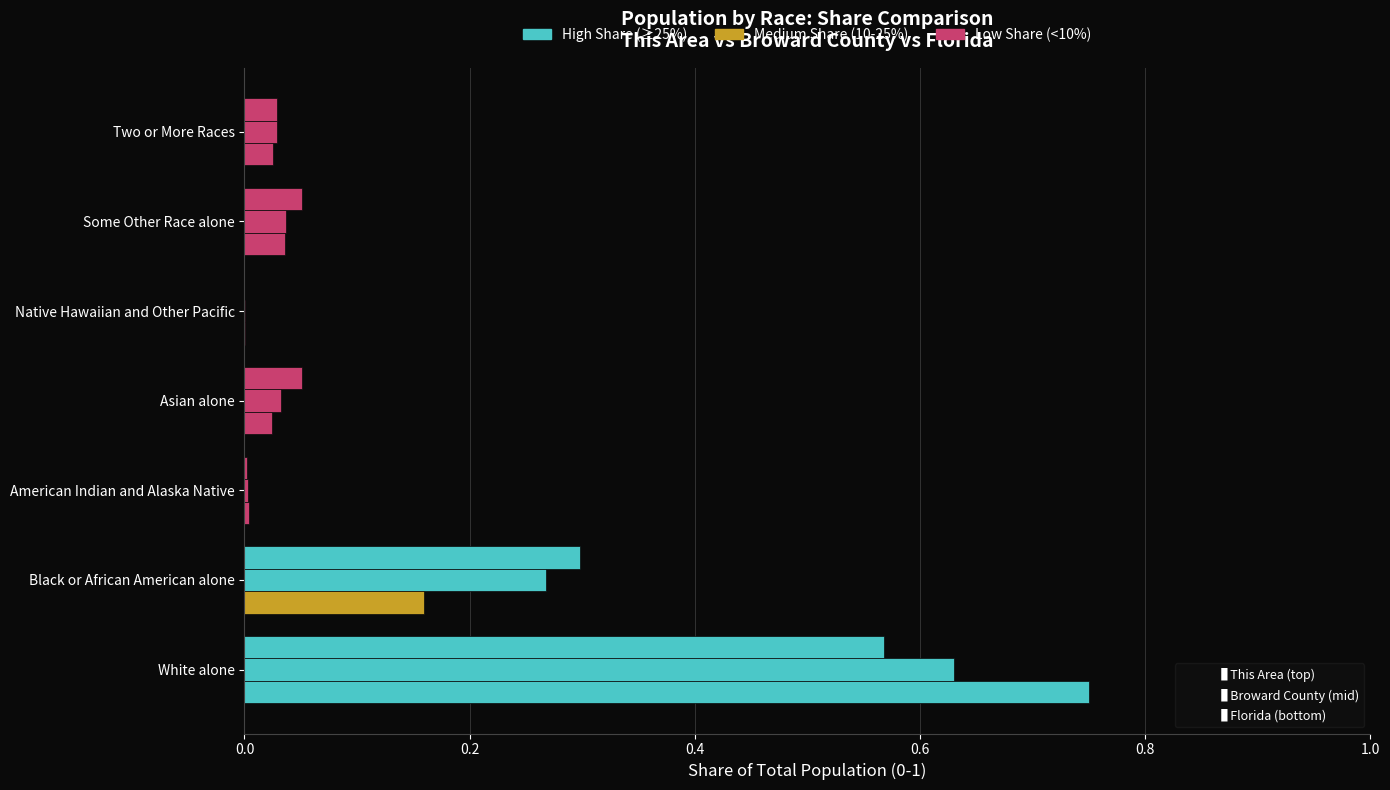

Count the number of categories in the chart.

7